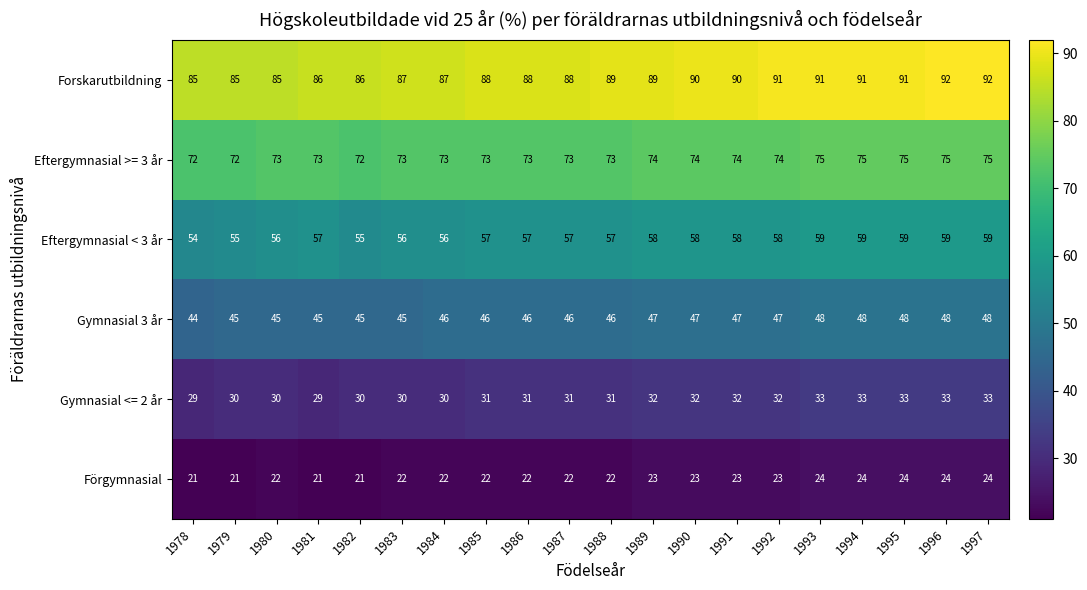

Between 1978 and 1992, which series saw the biggest shift?

Forskarutbildning